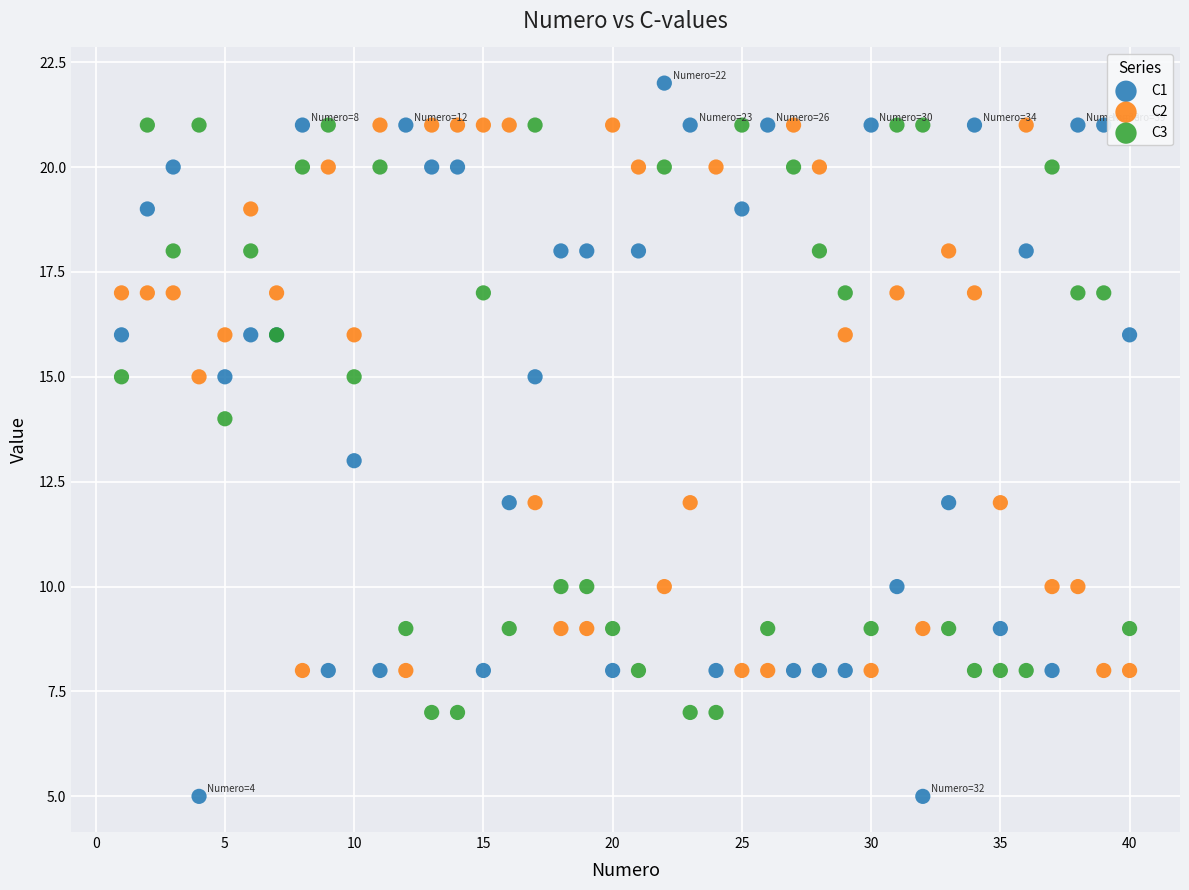

What are all the series names shown in the legend?

C1, C2, C3